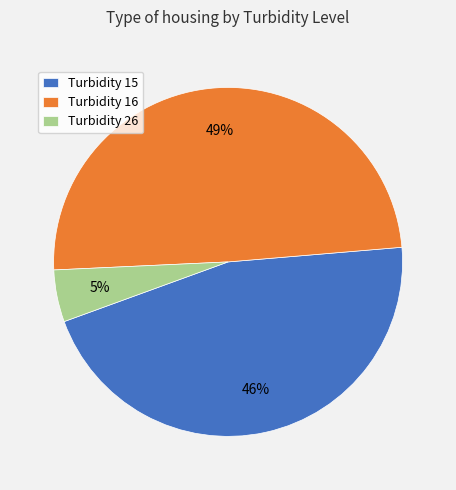

To the nearest percent, what percentage of the pie is Turbidity 26?

5%